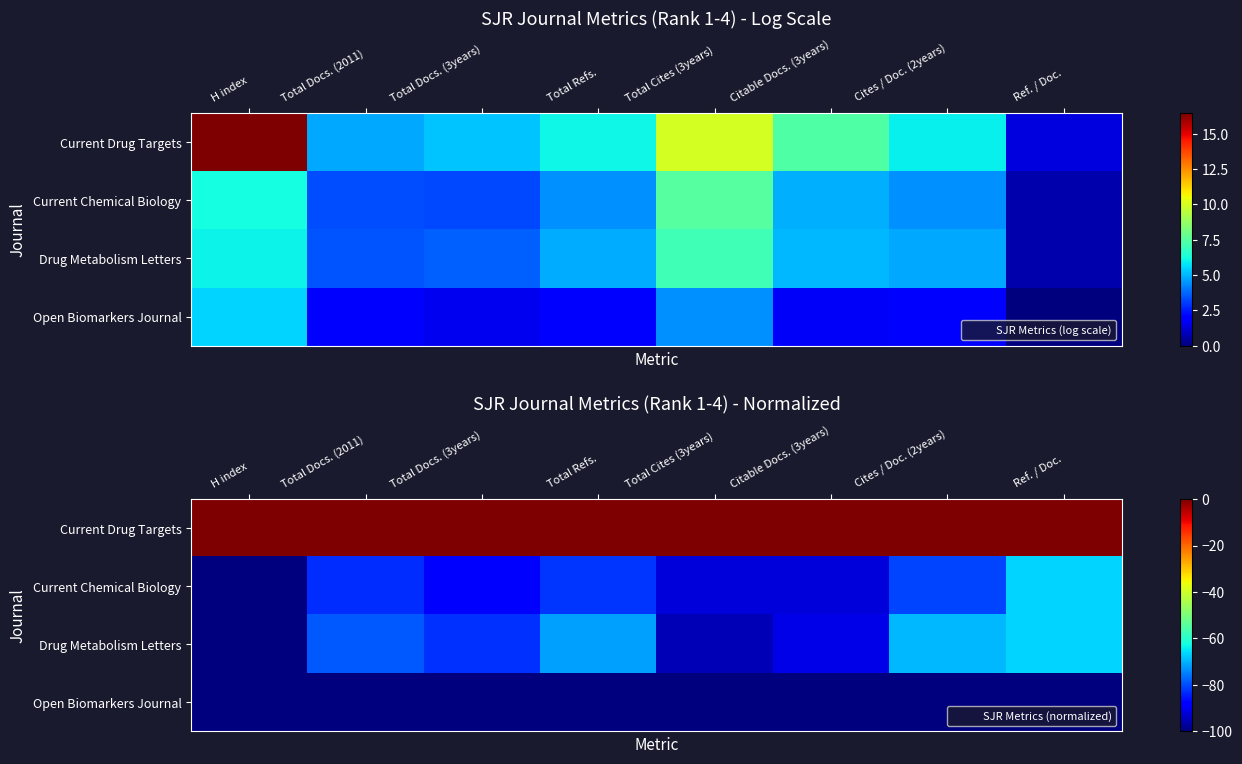

What is the maximum value for Current Chemical Biology?

-66.7